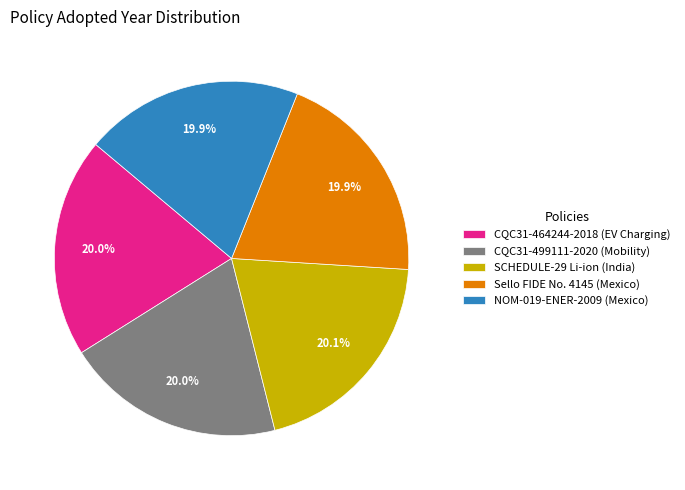

Does any single category account for the majority?

No